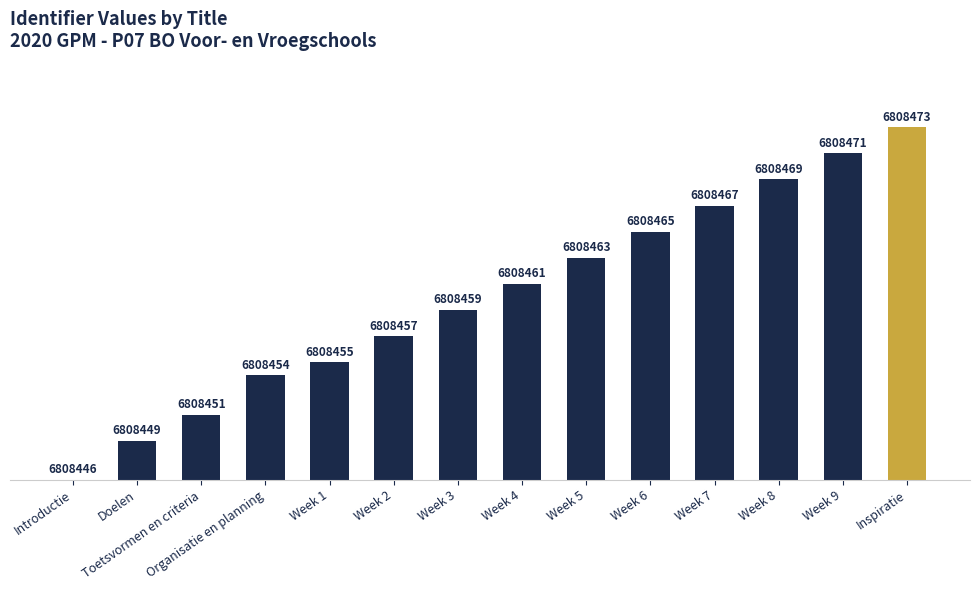

Rank the categories by value from lowest to highest.

Introductie, Doelen, Toetsvormen en criteria, Organisatie en planning, Week 1, Week 2, Week 3, Week 4, Week 5, Week 6, Week 7, Week 8, Week 9, Inspiratie